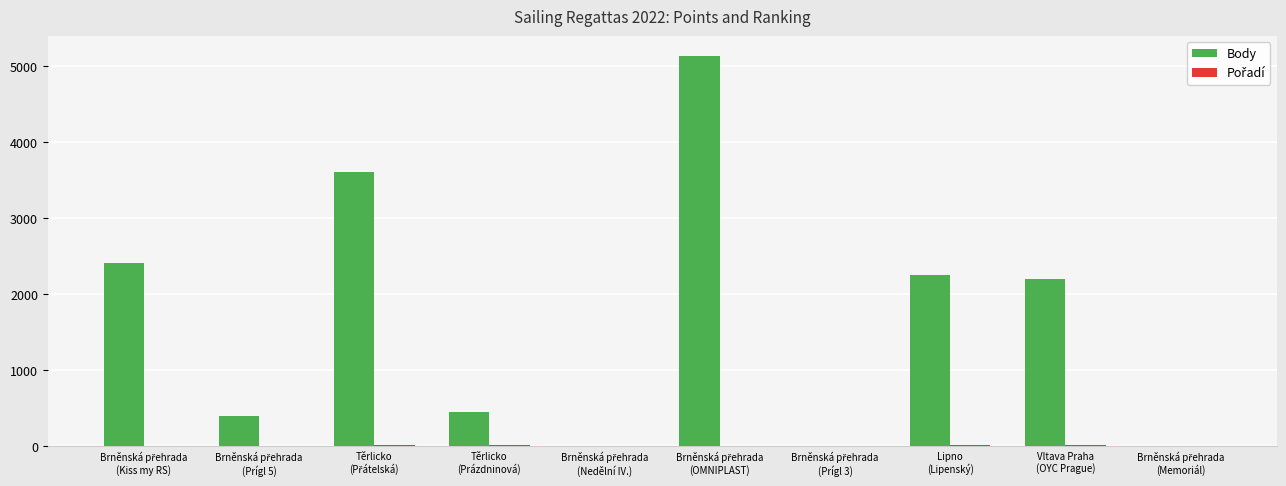

What is the sum of all Body values?

16478